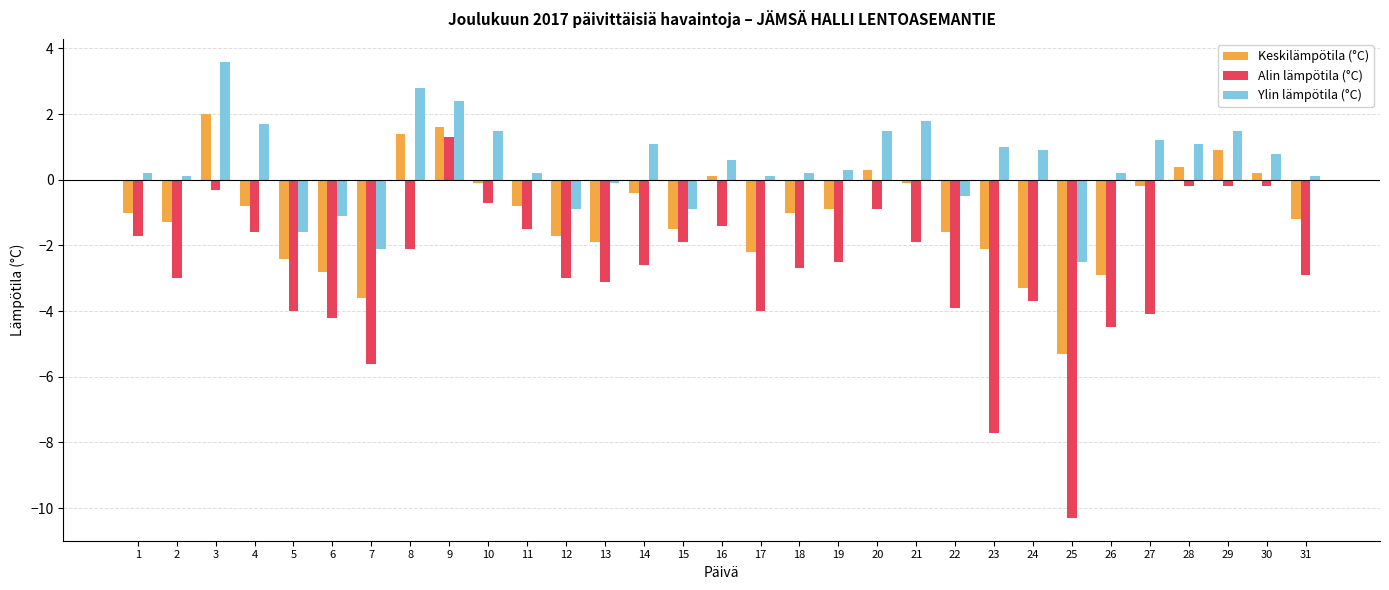

What is the lowest value of the Ylin lämpötila (°C) series?

-2.5